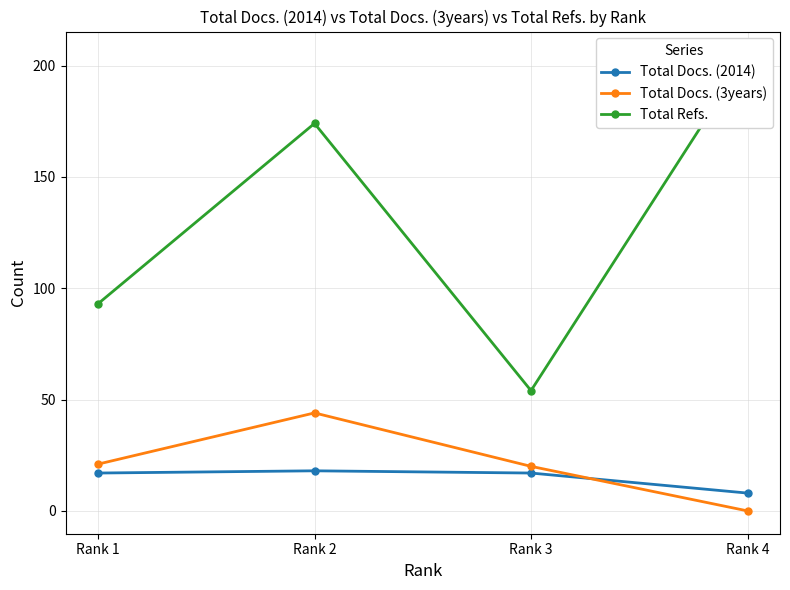

True or false: Total Docs. (3years) has more than 2 interior local peaks.

False